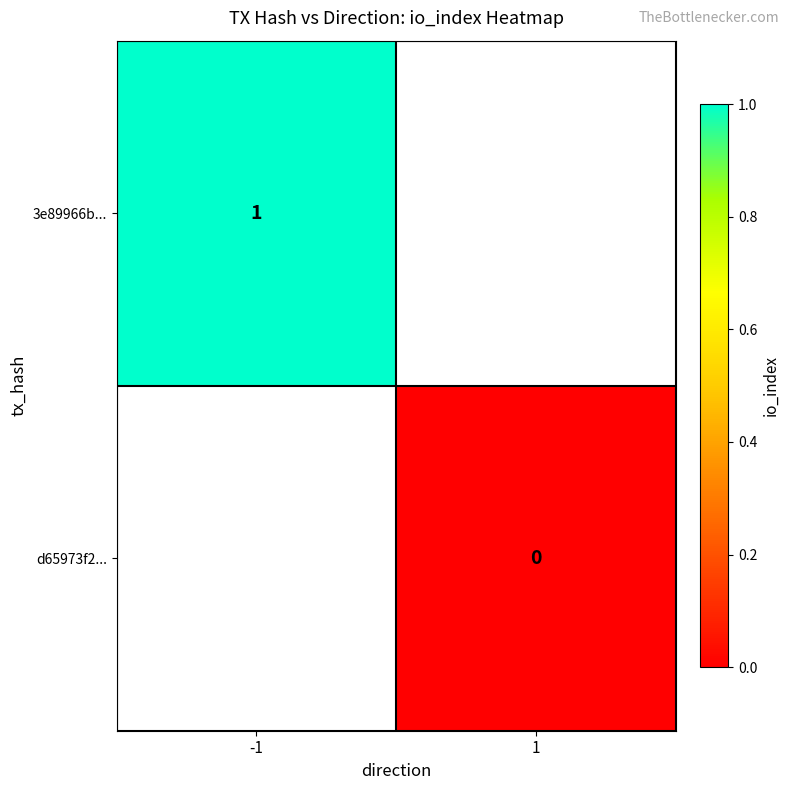

The 3e89966b... series shows 1 at -1. True or false?

True